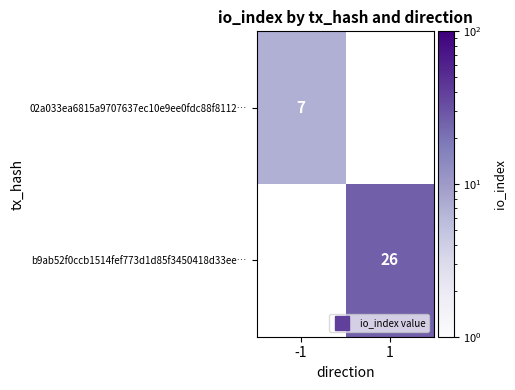

Rank the categories by 02a033ea6815a9707637ec10e9ee0fdc88f8112… value from highest to lowest.

-1, 1